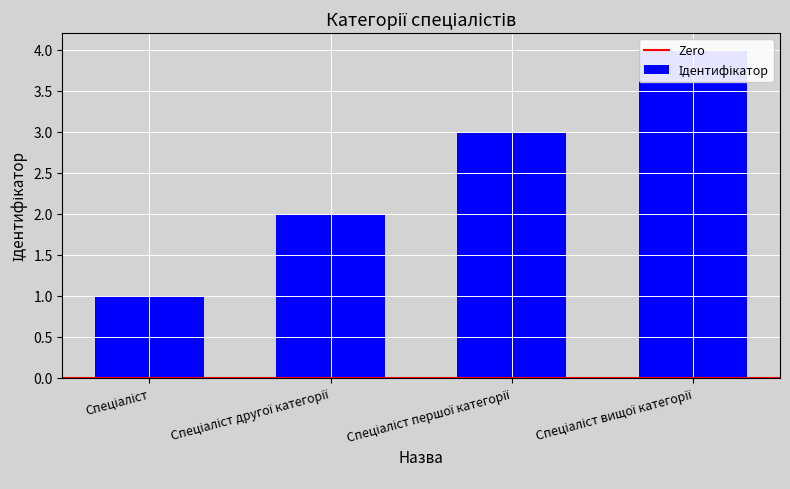

Approximately how many times larger is the value at Спеціаліст вищої категорії compared to Спеціаліст другої категорії?

2.0